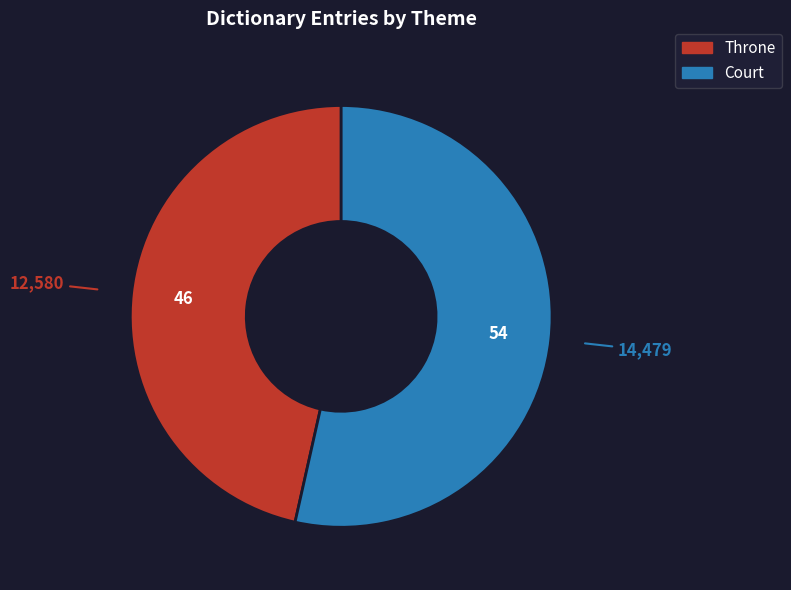

Rank the categories by value from highest to lowest.

Court, Throne